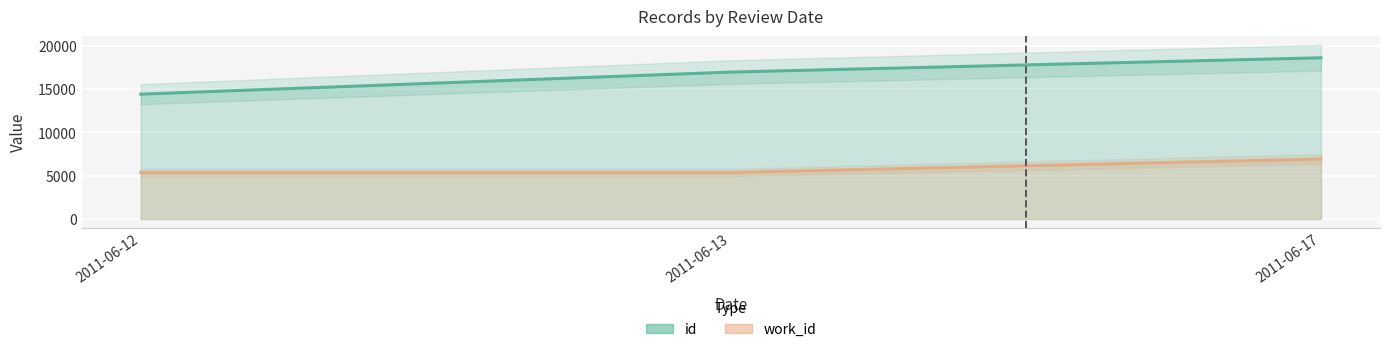

What is the difference between the maximum and minimum values in the work_id series?

1559